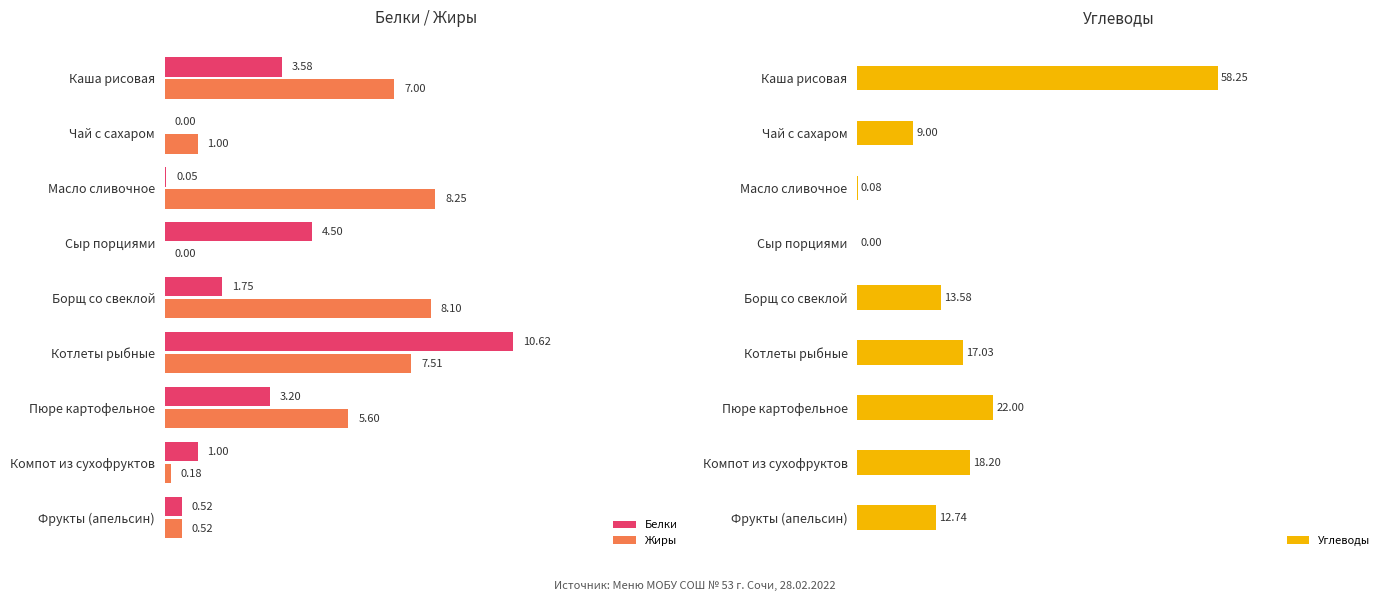

Where is Белки nearest to the value 5?

Сыр порциями